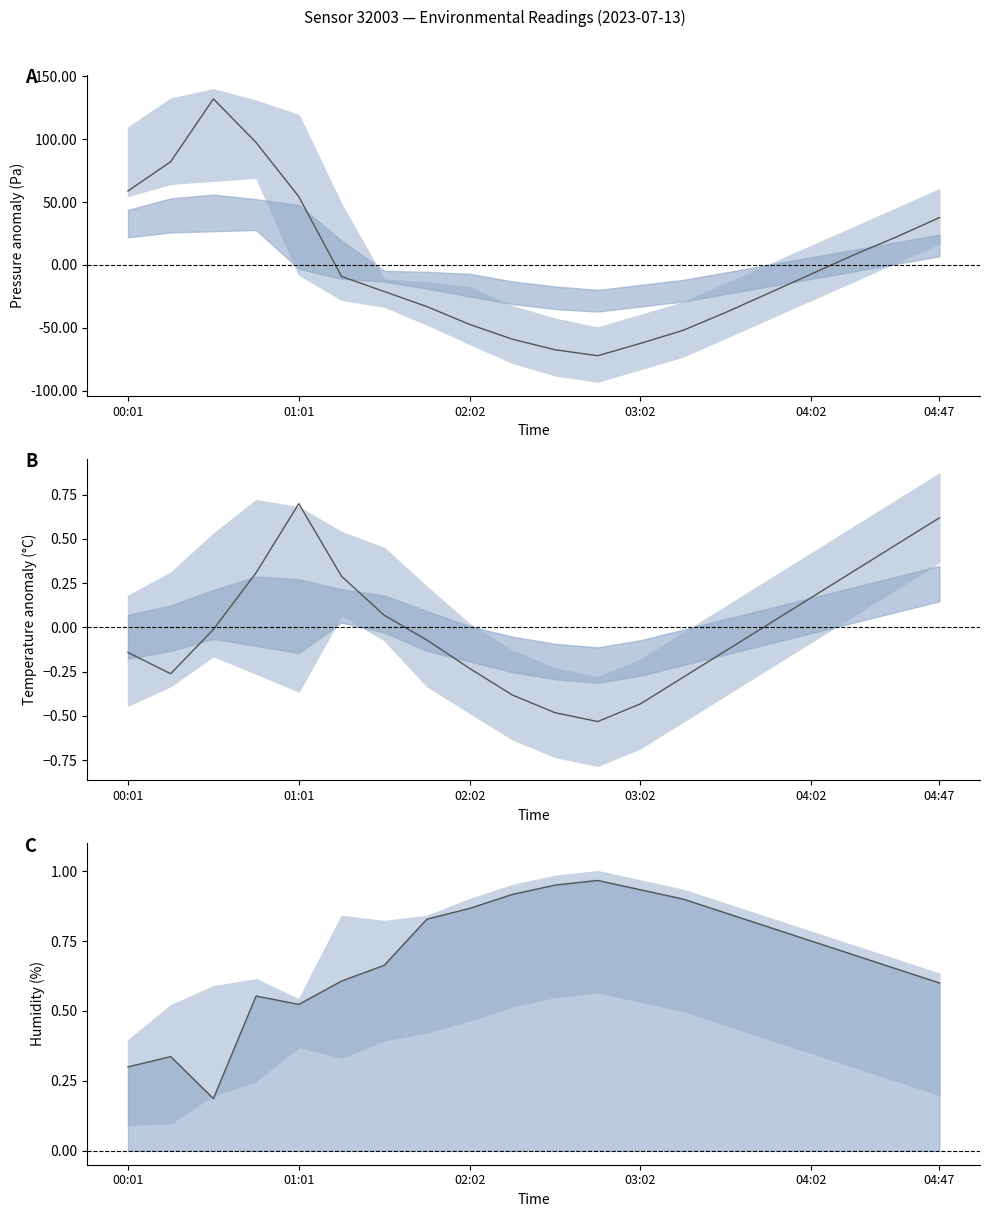

Which series has the widest spread of values?

pressure center